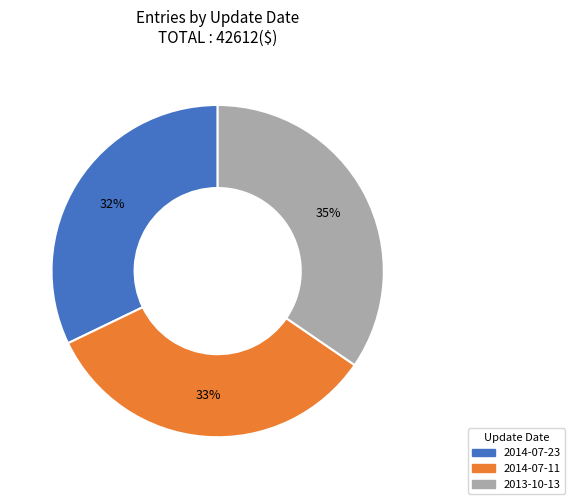

Combined, do 2013-10-13 and 2014-07-23 account for over 50%?

Yes